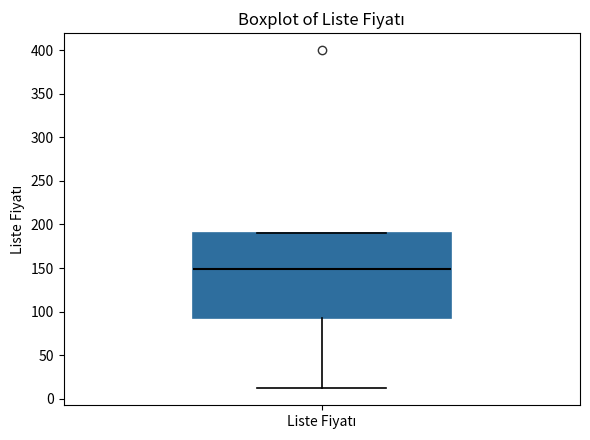

Where does the median line of the box for Liste Fiyatı sit on the y-axis? The values are not printed on the chart, so give them approximately, as read against the axis.

150